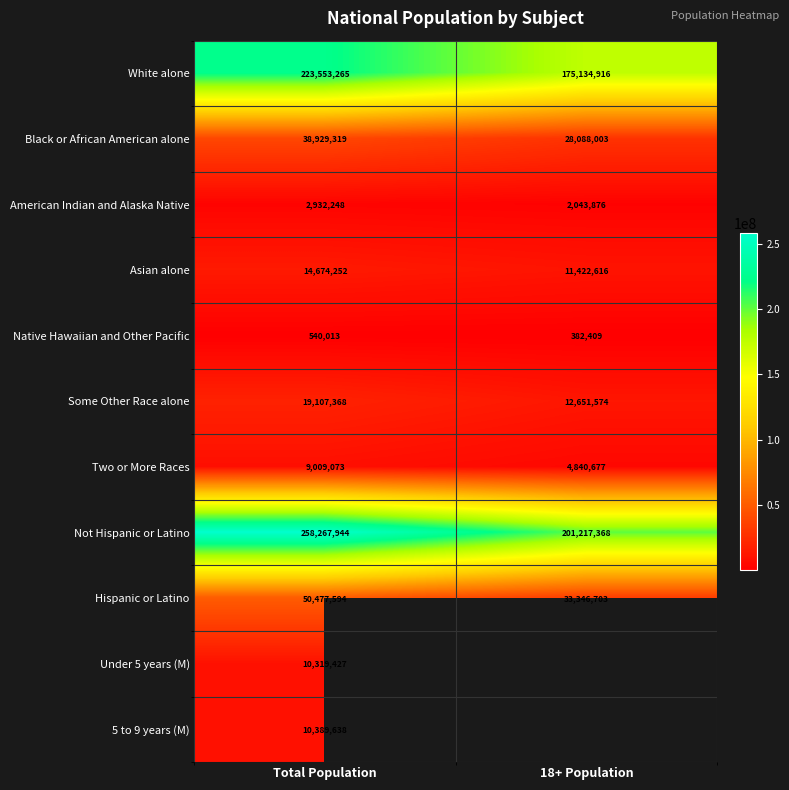

At Total Population, list the series in order from largest to smallest.

Not Hispanic or Latino, White alone, Hispanic or Latino, Black or African American alone, Some Other Race alone, Asian alone, 5 to 9 years (M), Under 5 years (M), Two or More Races, American Indian and Alaska Native, Native Hawaiian and Other Pacific